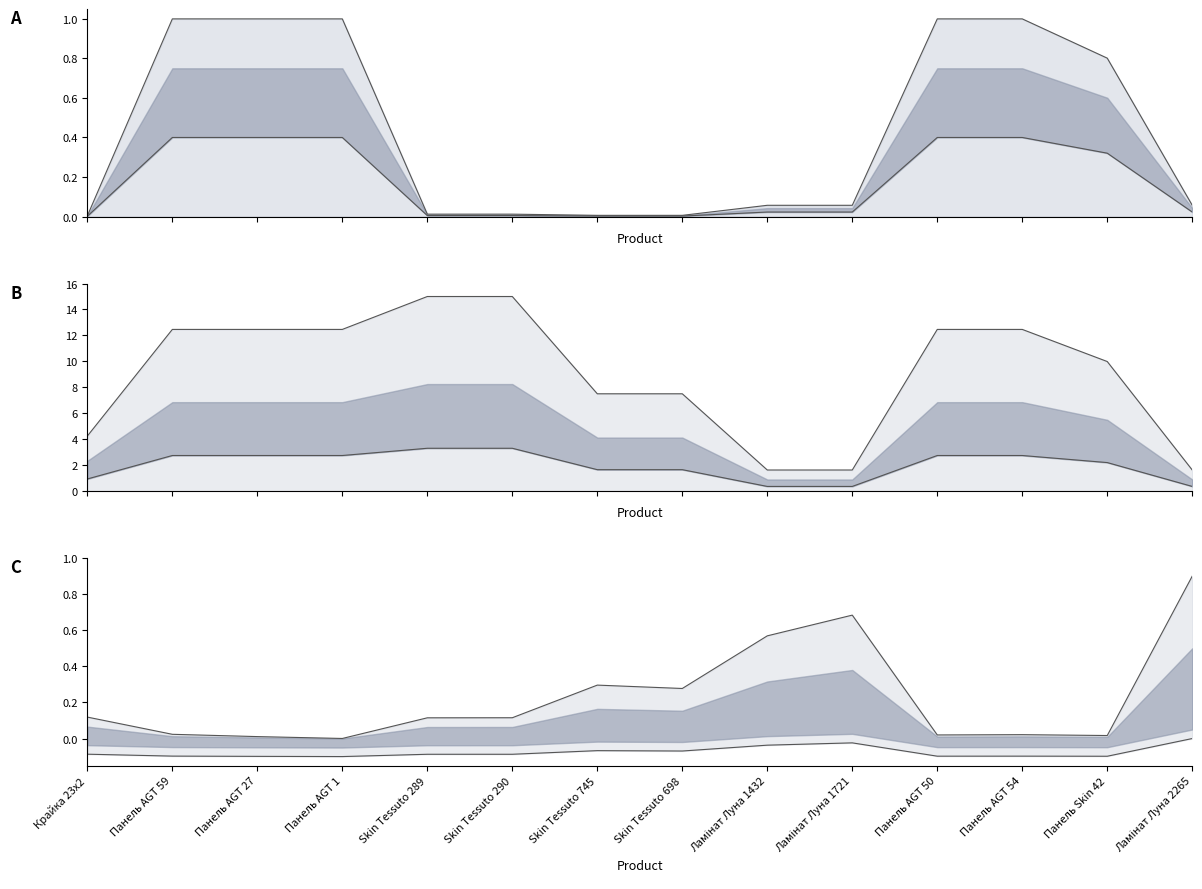

What position from the left is Панель AGT 59?

2